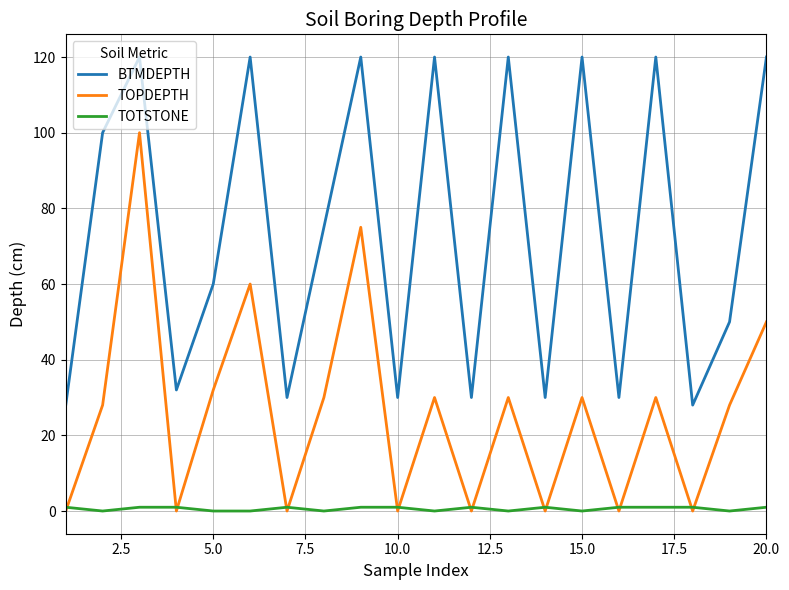

What is the maximum value shown in the chart?

120